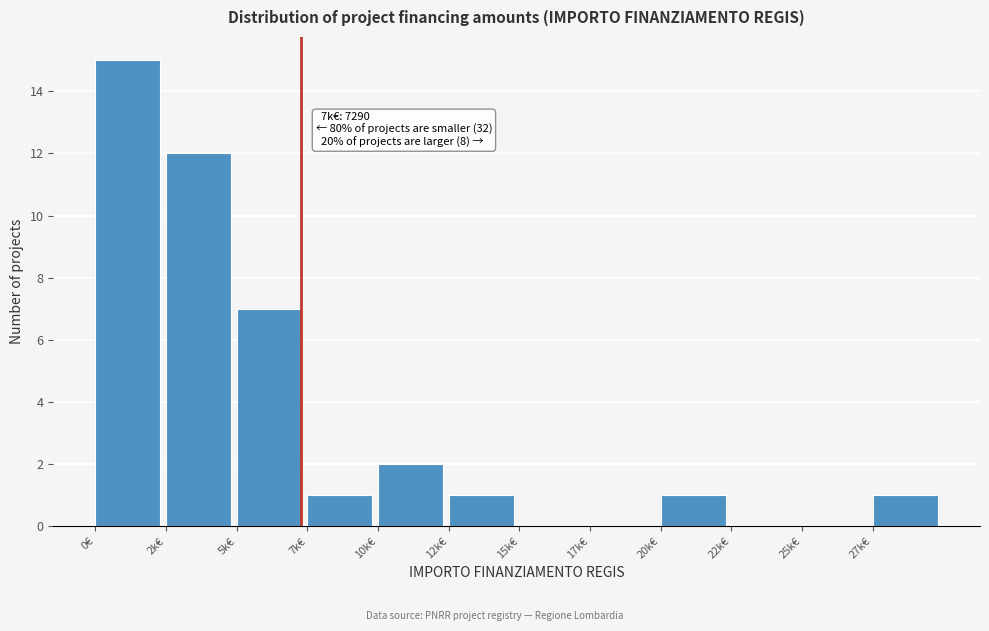

Reading left to right, list all the values displayed in this chart.

0€=15	2k€=12	5k€=7	7k€=1	10k€=2	12k€=1	15k€=0	17k€=0	20k€=1	22k€=0	25k€=0	27k€=1